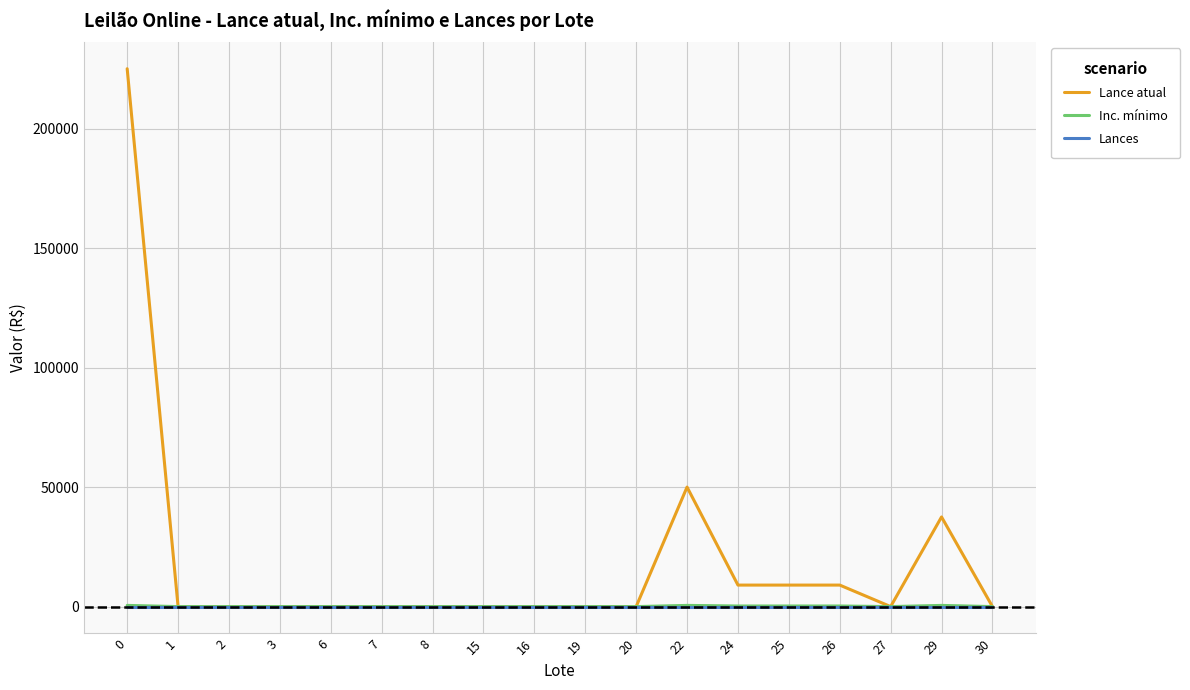

Which series has the widest spread of values?

Lance atual